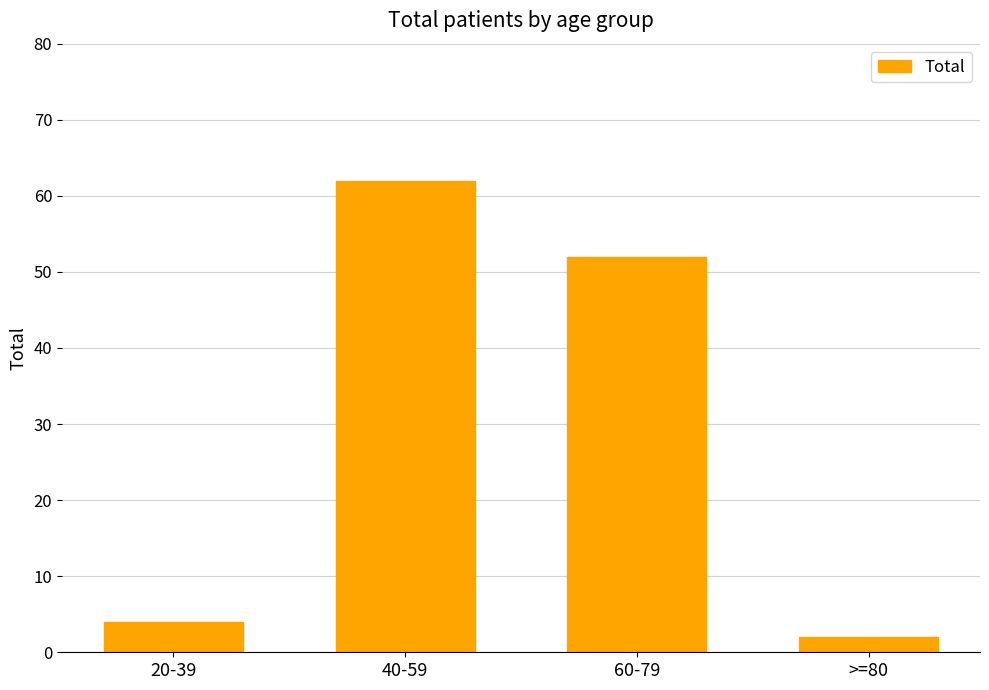

What is the difference between the values at 20-39 and 60-79?

48